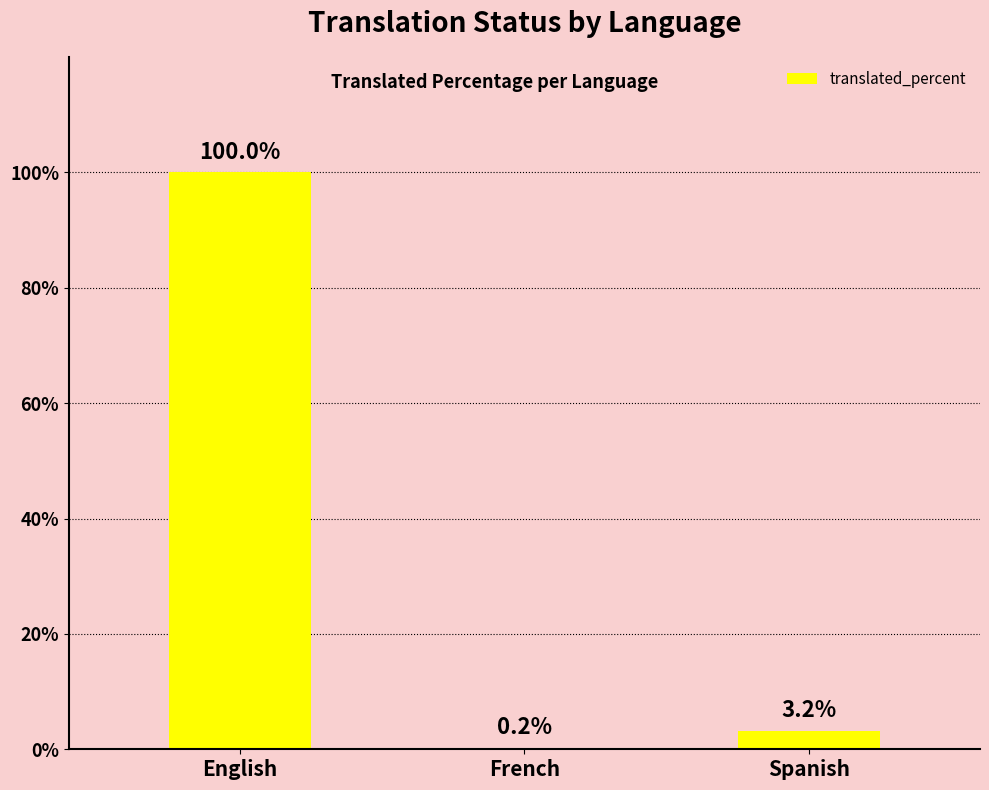

True or false: the data shows 0.2 at French.

True